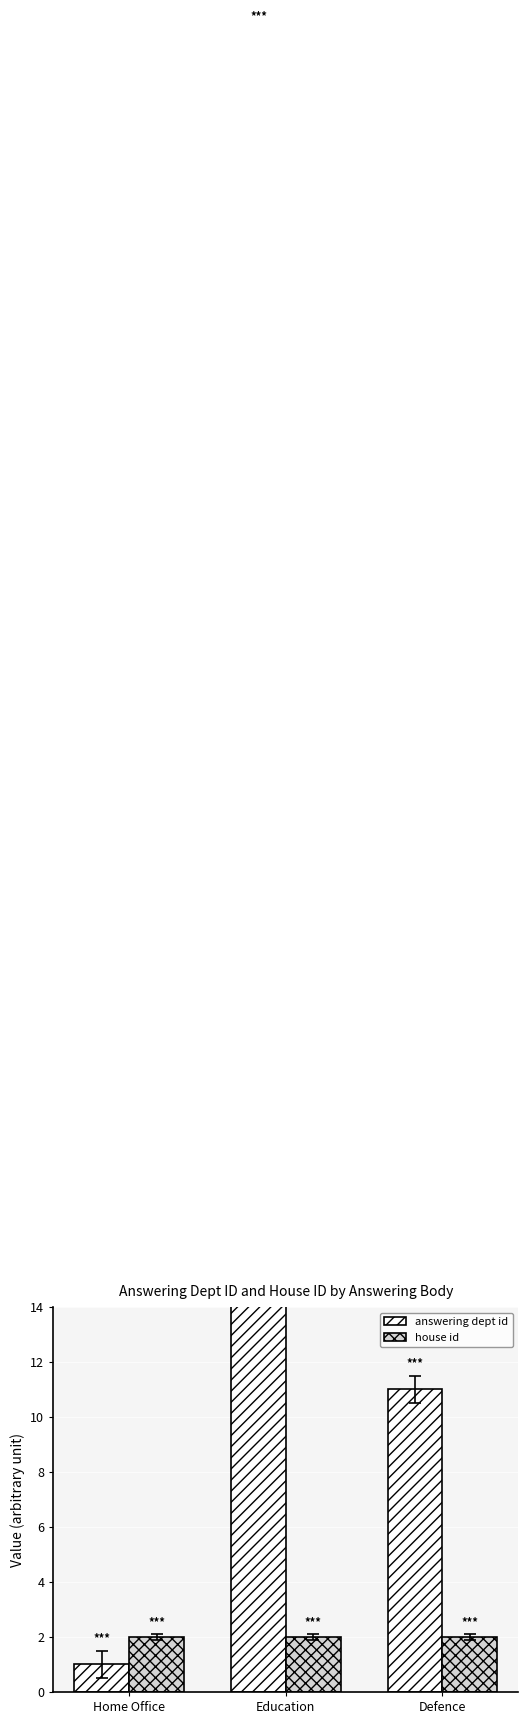

What is the label of the 2nd bar from the left?

Education